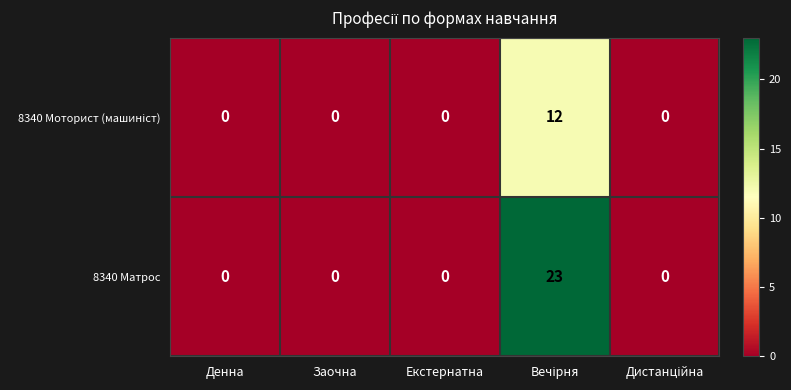

What is the average value of the 8340 Матрос series?

5